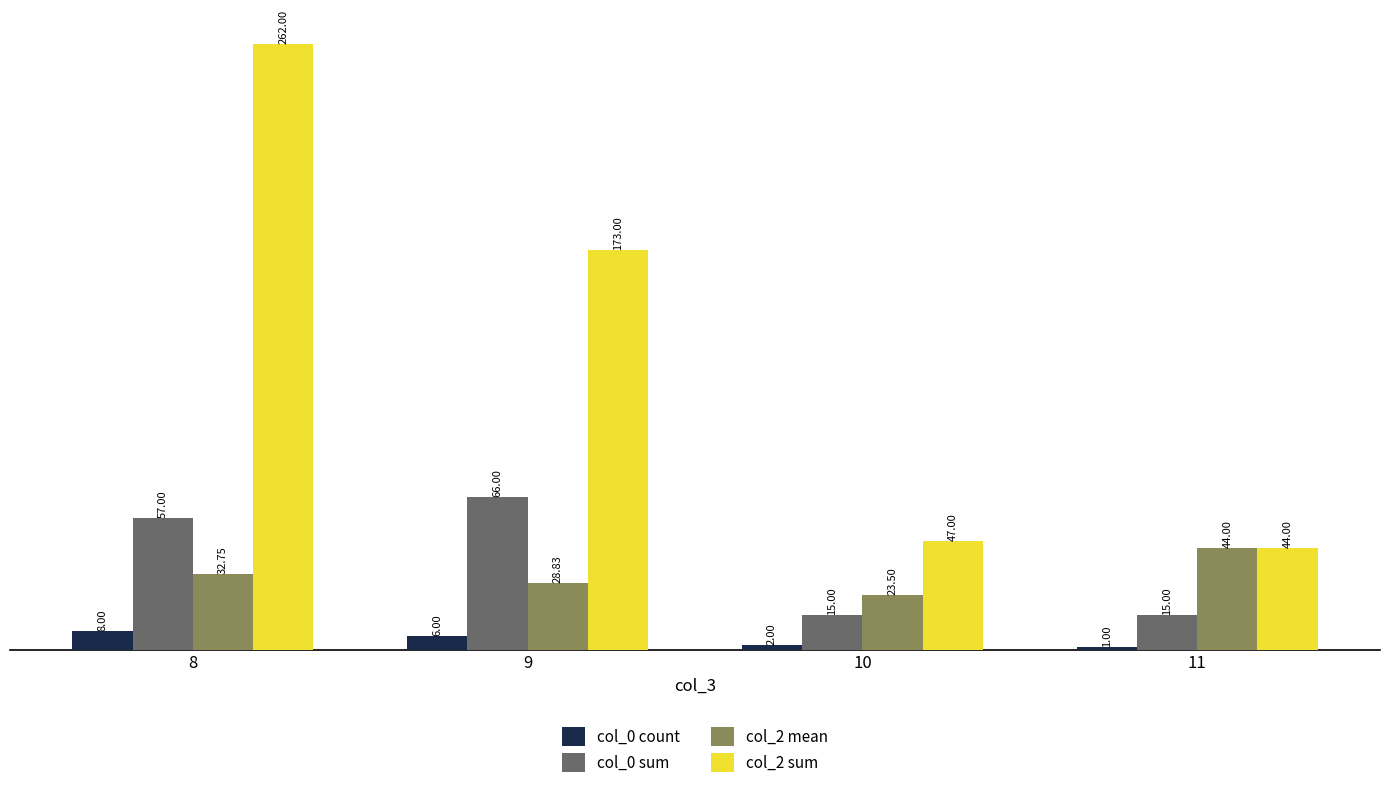

What is the spread (max minus min) of values at 9?

167.0